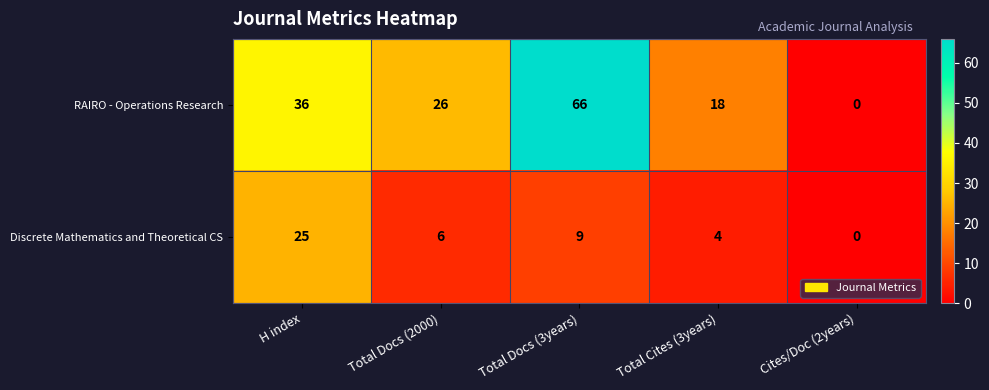

At Total Cites (3years), list the series in order from largest to smallest.

RAIRO - Operations Research, Discrete Mathematics and Theoretical CS